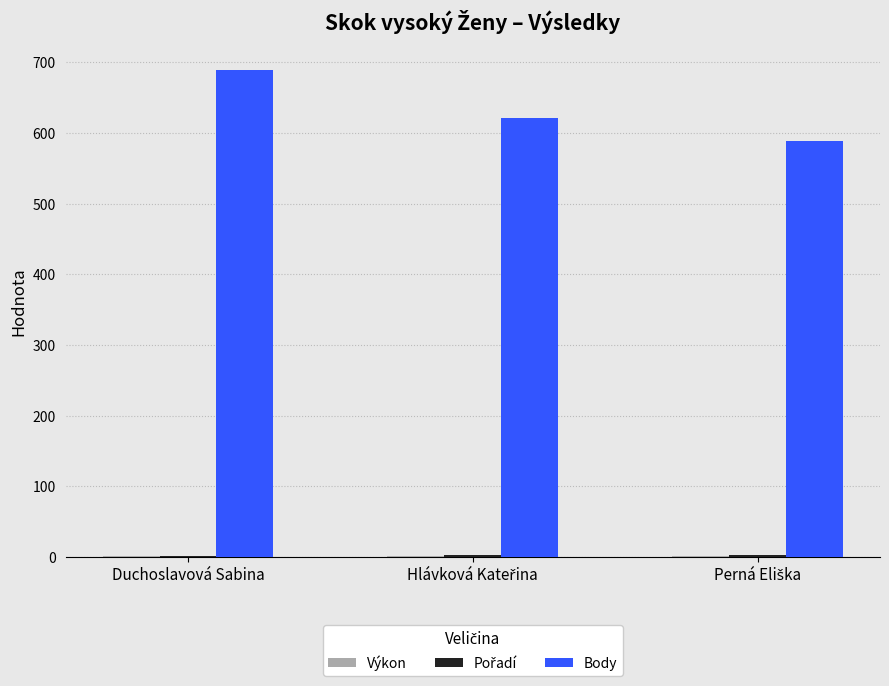

Count the number of categories in the chart.

3